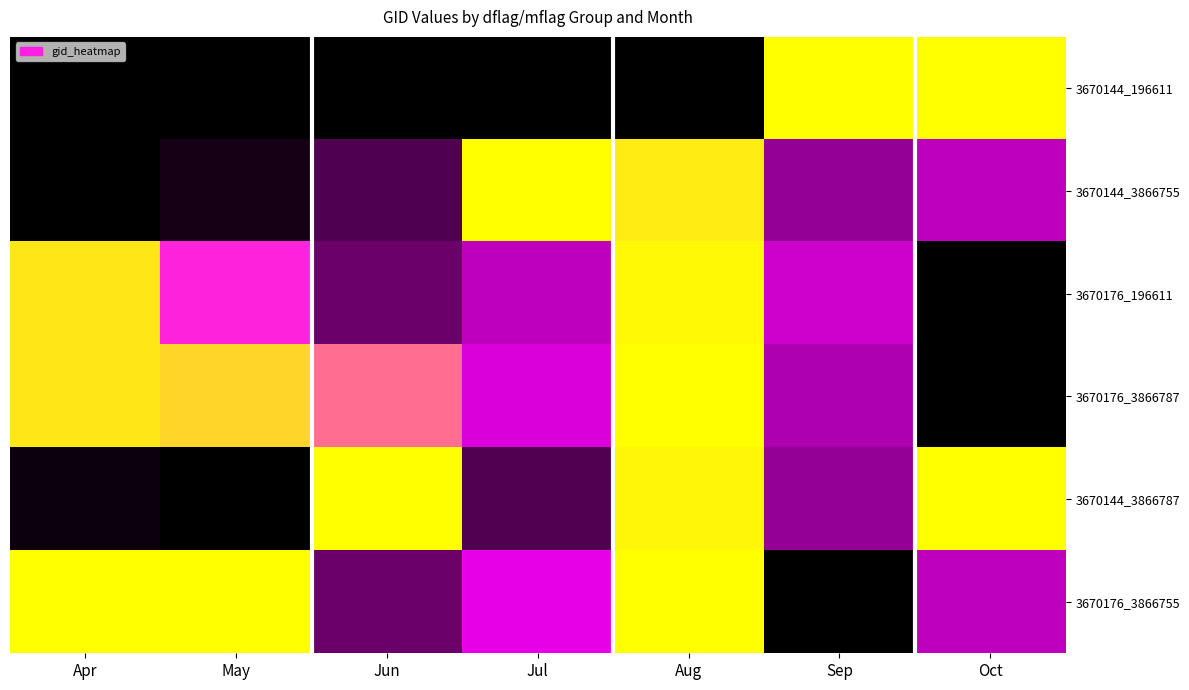

Which label corresponds to the smallest value in the chart?

Apr